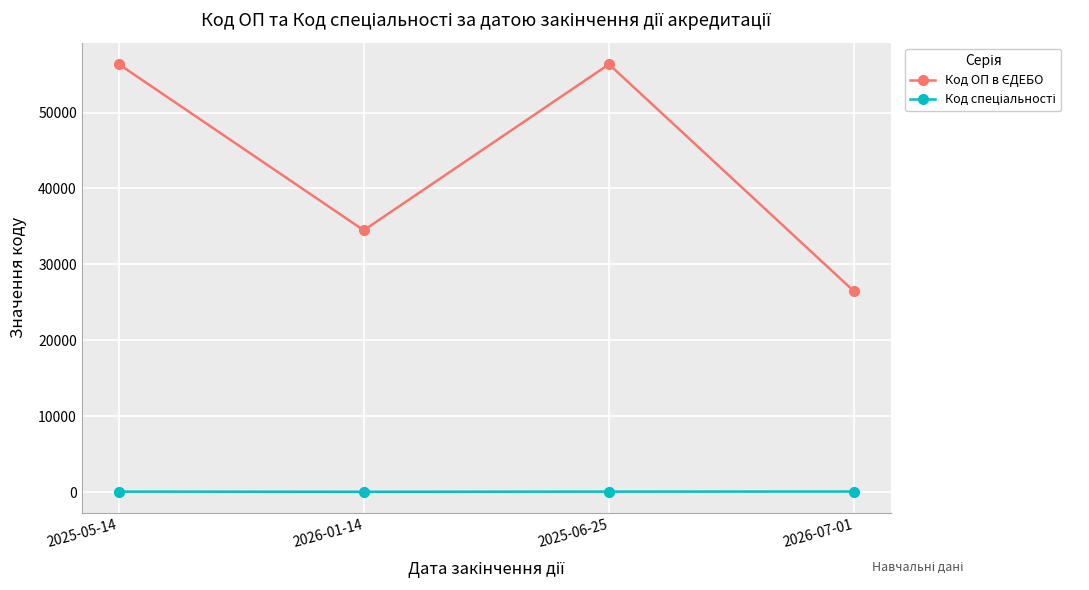

What position from the right is 2026-07-01?

1